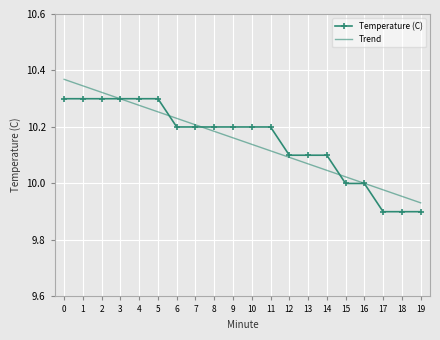

True or false: Trend has a value of 10.3 at 3.

True